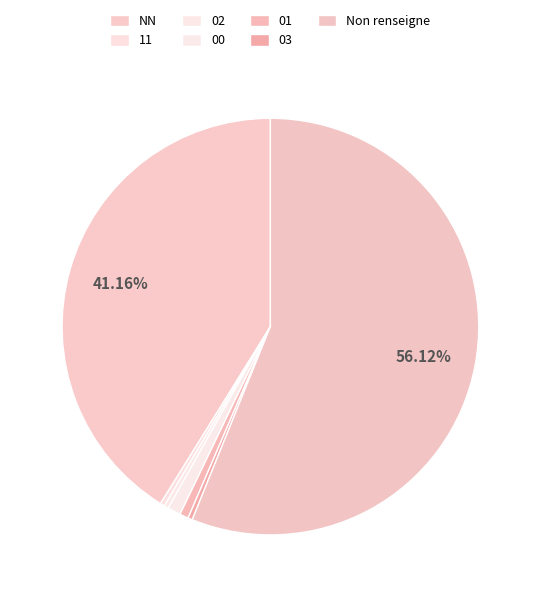

What percentage is NOT represented by 00?

99.0%